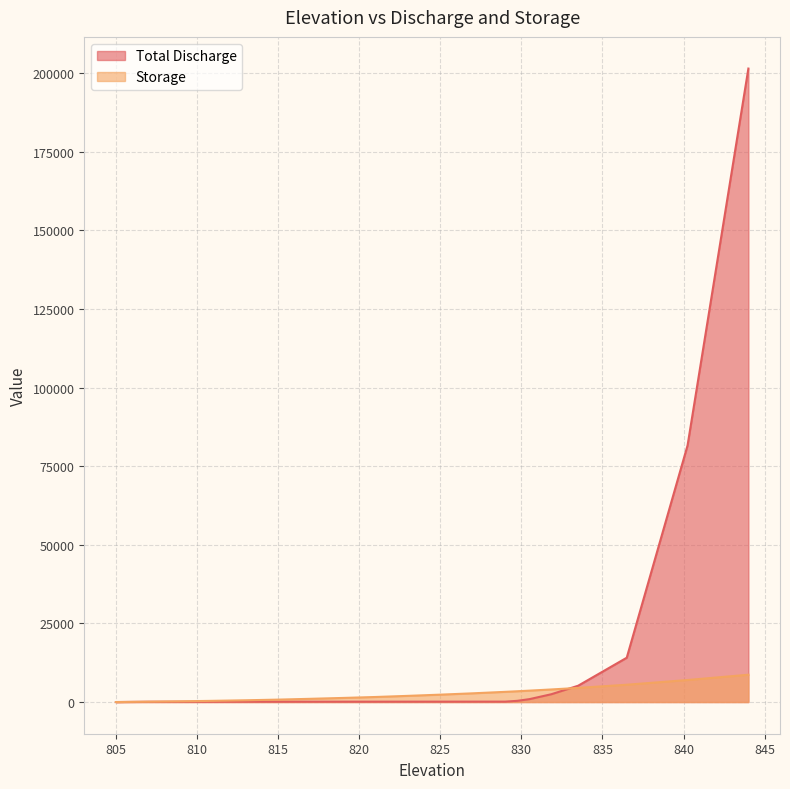

Is the value of Storage at 831.85 greater than the value of Total Discharge at 830.5?

Yes